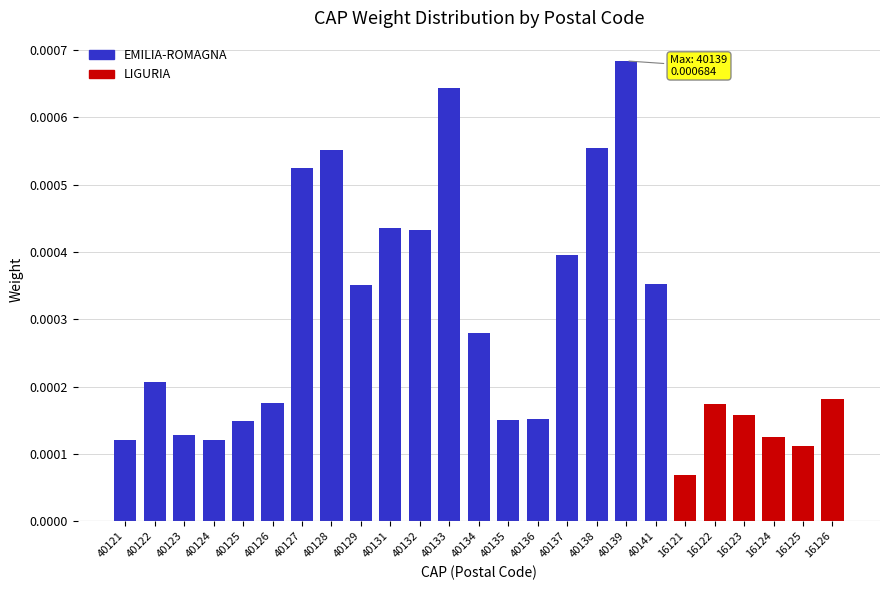

Between 40122 and 16122, which is larger?

40122